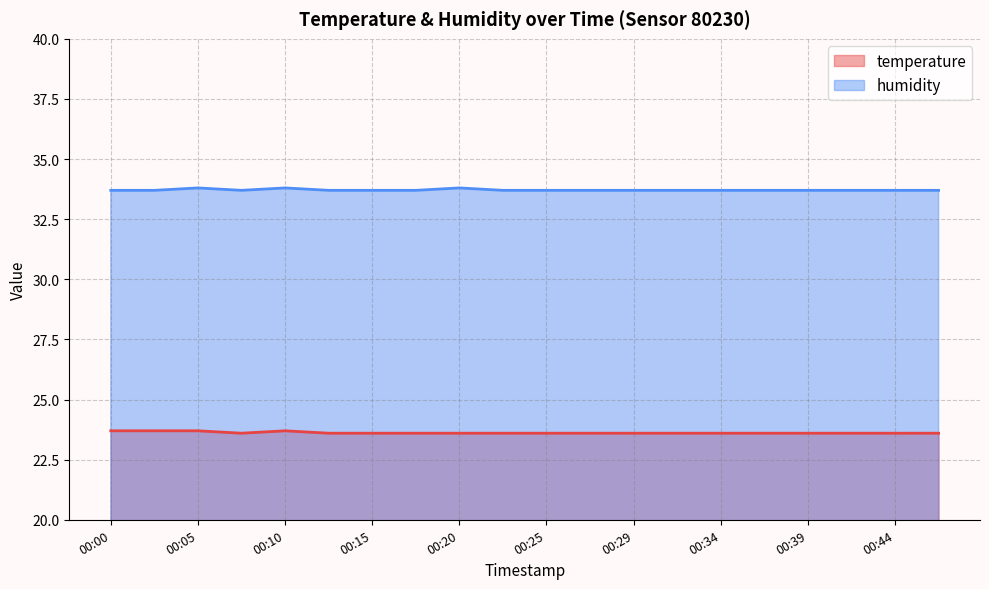

The value of temperature at 00:34 is 23.6. True or false?

True